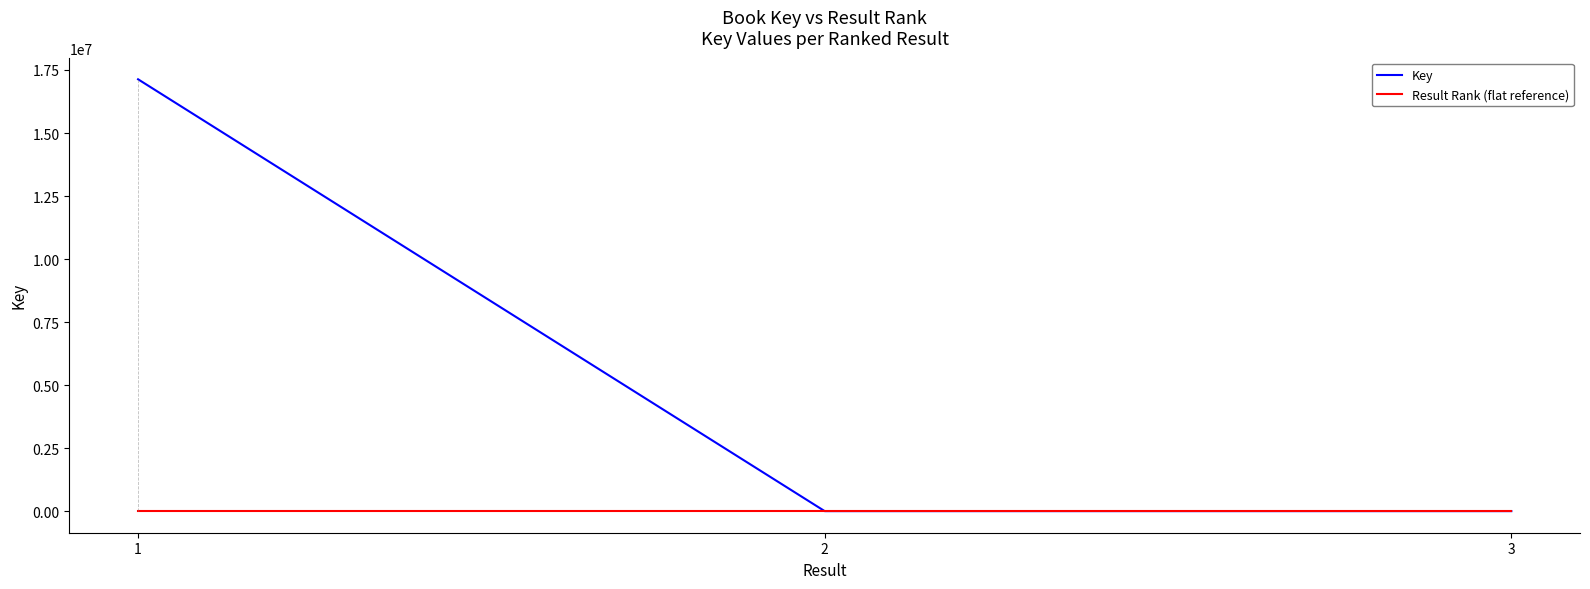

Which series has the largest total across all categories?

Key